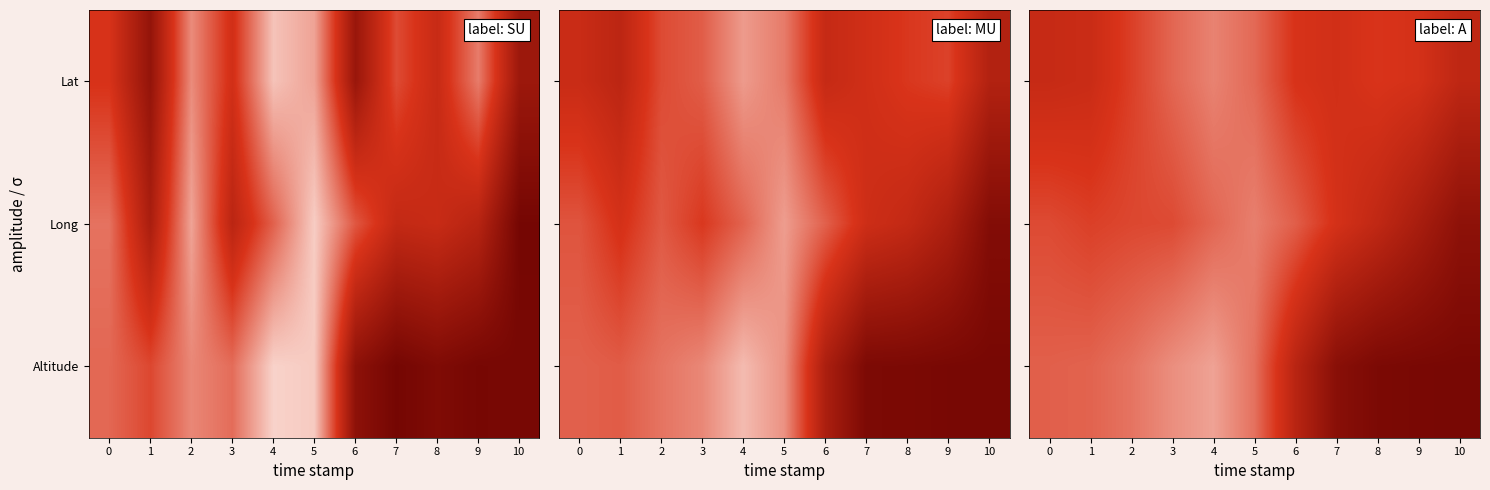

At which category is the sum across all series the highest?

10